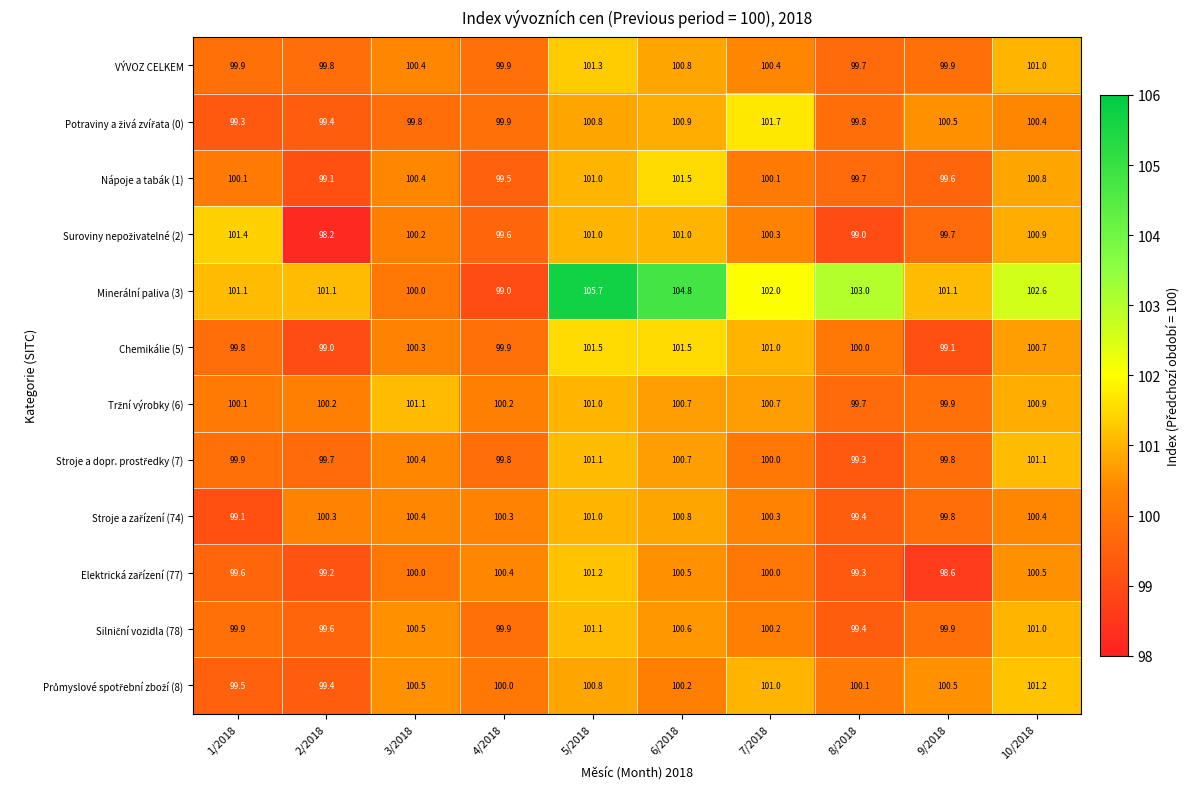

The value of VÝVOZ CELKEM at 3/2018 is 56.3. True or false?

False